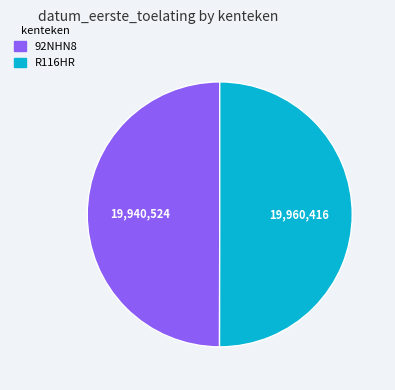

Do R116HR and 92NHN8 together represent more than half of the pie?

Yes